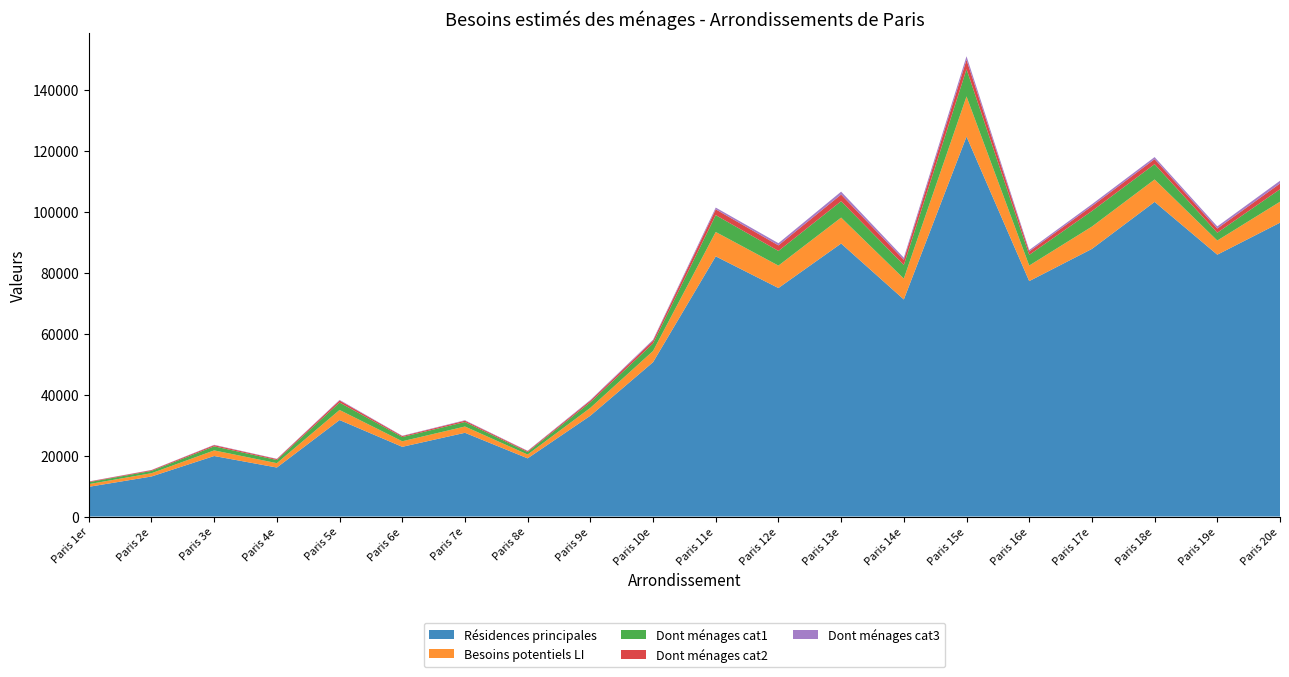

Reading left to right, extract all data points from this chart.

Résidences principales: 9752.0	13141.0	19869.0	16084.0	31674.0	22884.0	27485.0	19099.0	33084.0	50664.0	85411.0	75016.0	89628.0	71264.0	124732.0	77288.0	87856.0	103293.0	85965.0	96464.0
Besoins potentiels LI: 882.7	1073.6	1838.6	1435.4	3310.9	1821.0	2064.8	1244.6	2590.0	3688.4	8009.8	7362.2	8514.4	6854.3	13186.9	5106.7	7335.5	7359.2	4641.4	6885.2
Dont ménages cat1: 636.1	760.9	1331.2	1033.9	2433.6	1383.2	1478.4	825.6	1823.0	2473.4	5530.1	4809.2	5375.3	4464.0	8936.8	3502.6	5100.1	5028.4	2566.8	4097.3
Dont ménages cat2: 184.9	246.6	395.8	312.3	684.2	326.2	435.3	304.4	554.9	901.3	1894.3	1833.7	2189.4	1709.0	3065.9	1115.0	1605.0	1648.2	1375.5	1874.9
Dont ménages cat3: 61.7	66.0	111.6	89.2	193.0	111.6	151.0	114.5	212.1	313.7	585.4	719.4	949.6	681.3	1184.2	489.1	630.4	682.6	699.2	913.0